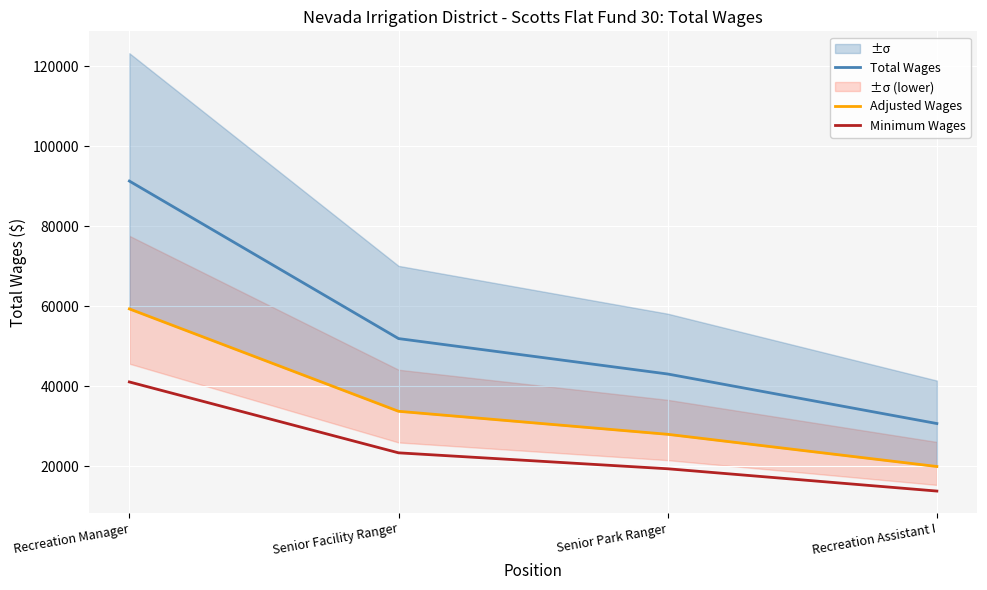

List the labels in order of Minimum Wages value, largest first.

Recreation Manager, Senior Facility Ranger, Senior Park Ranger, Recreation Assistant I